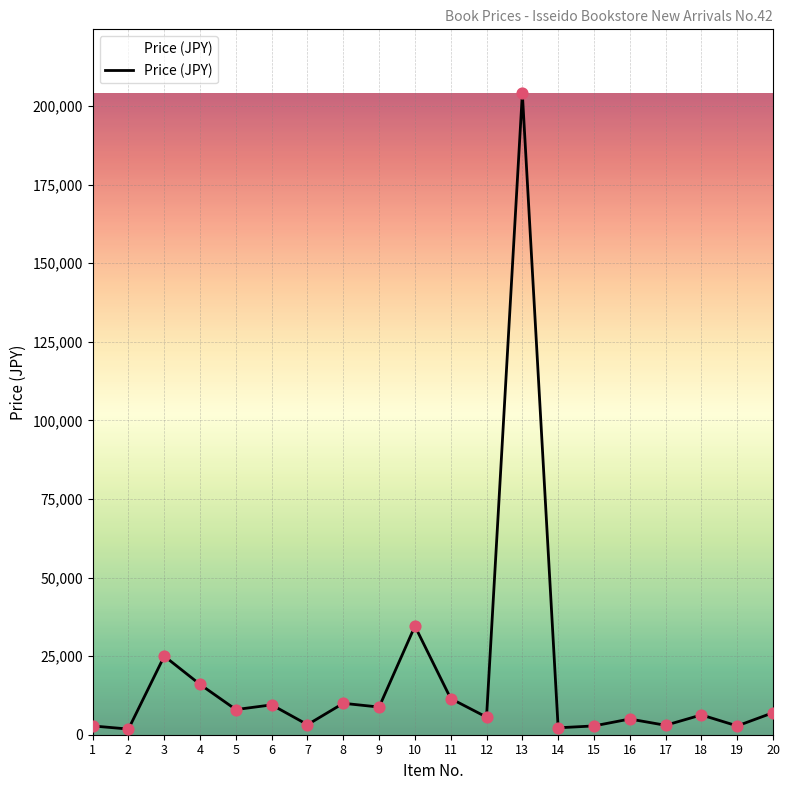

Between 10 and 17, which is larger?

10